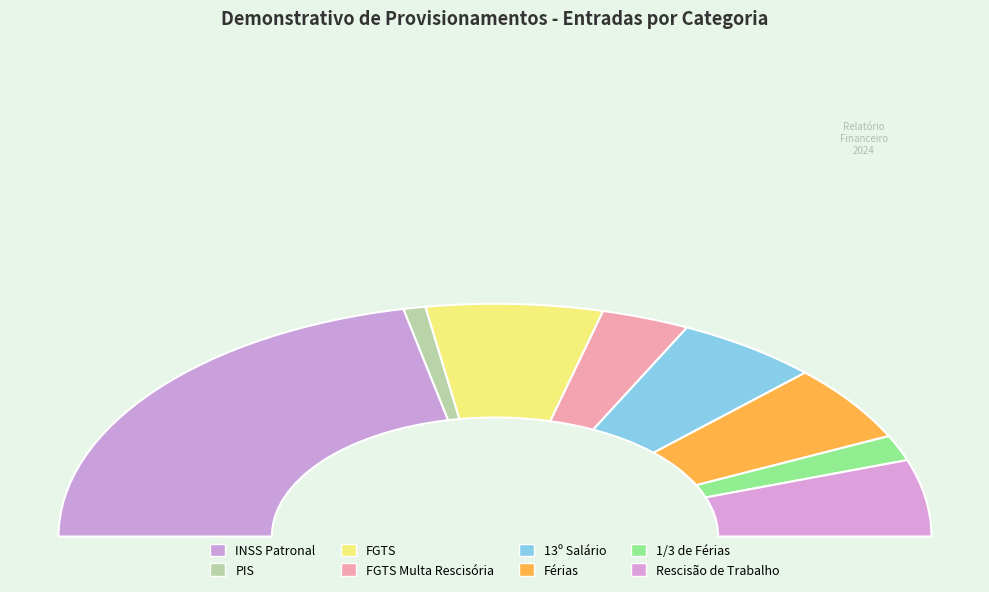

How many slices are in this pie chart?

8